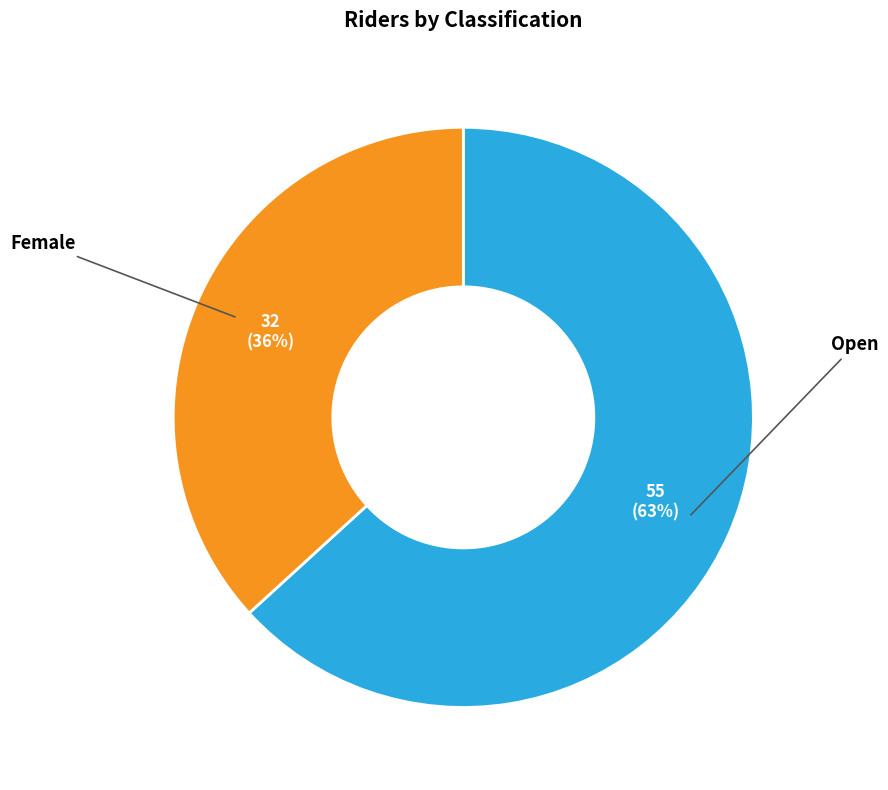

What percentage is the Female slice, to the nearest percent?

37%